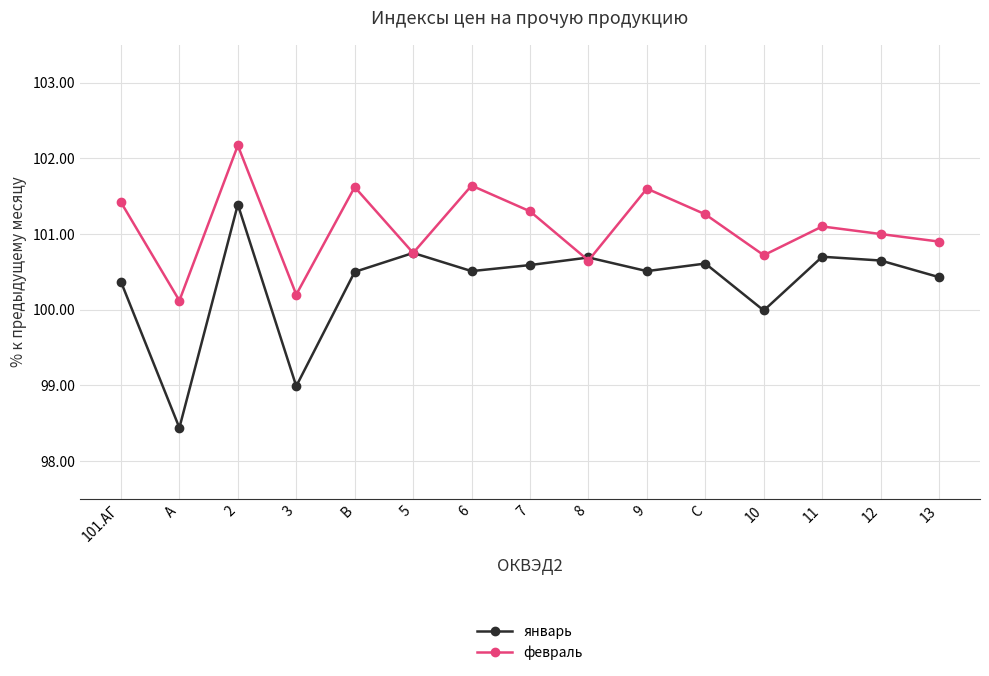

What position from the left is B?

5